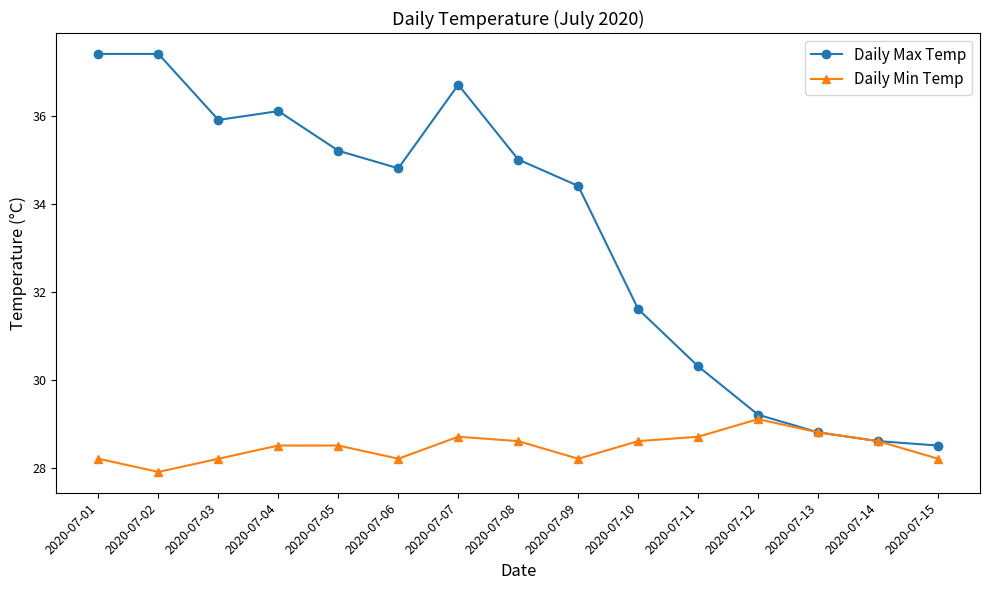

Rank the series by their maximum value, from highest to lowest.

Daily Max Temp, Daily Min Temp